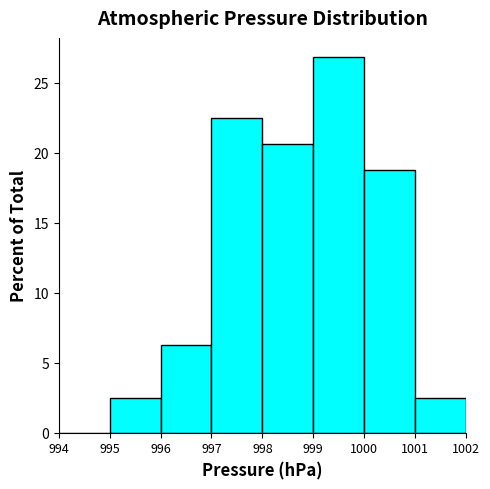

What is the height of the bar covering 998 to 999 on the x-axis? The values are not printed on the chart, so give them approximately, as read against the axis.

20.5